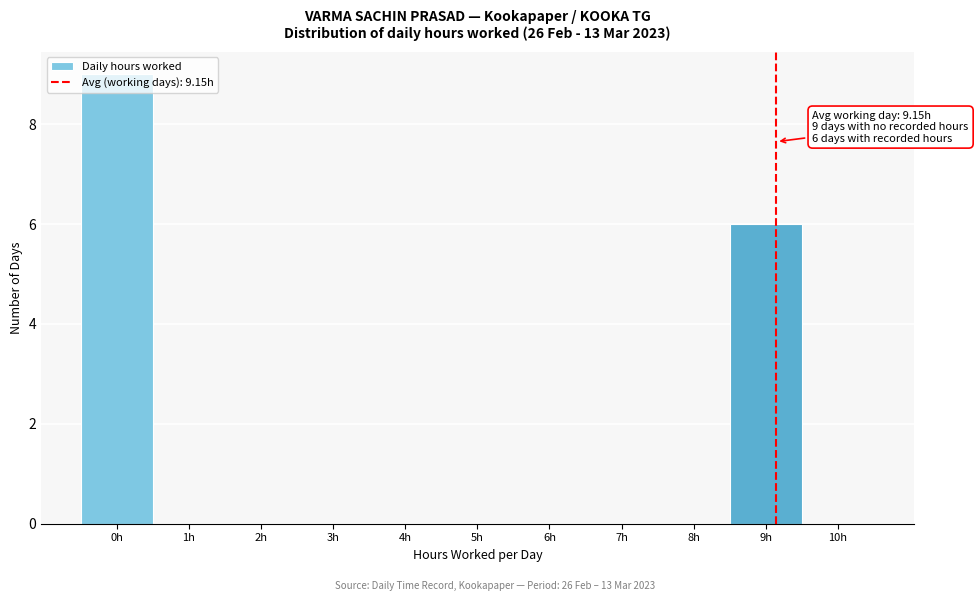

Which range on the x-axis has the tallest bar?

-0.5 to 0.5